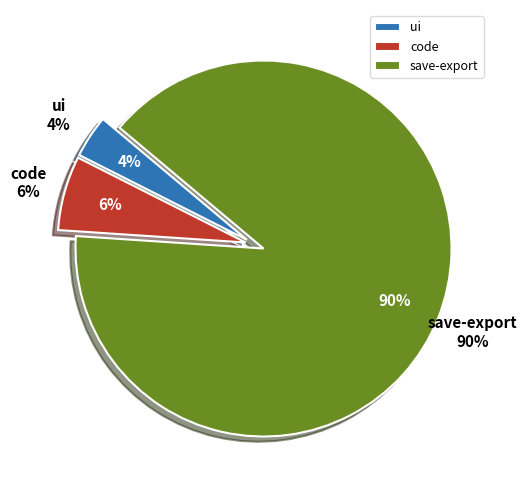

To the nearest percent, what is the average slice percentage?

33%